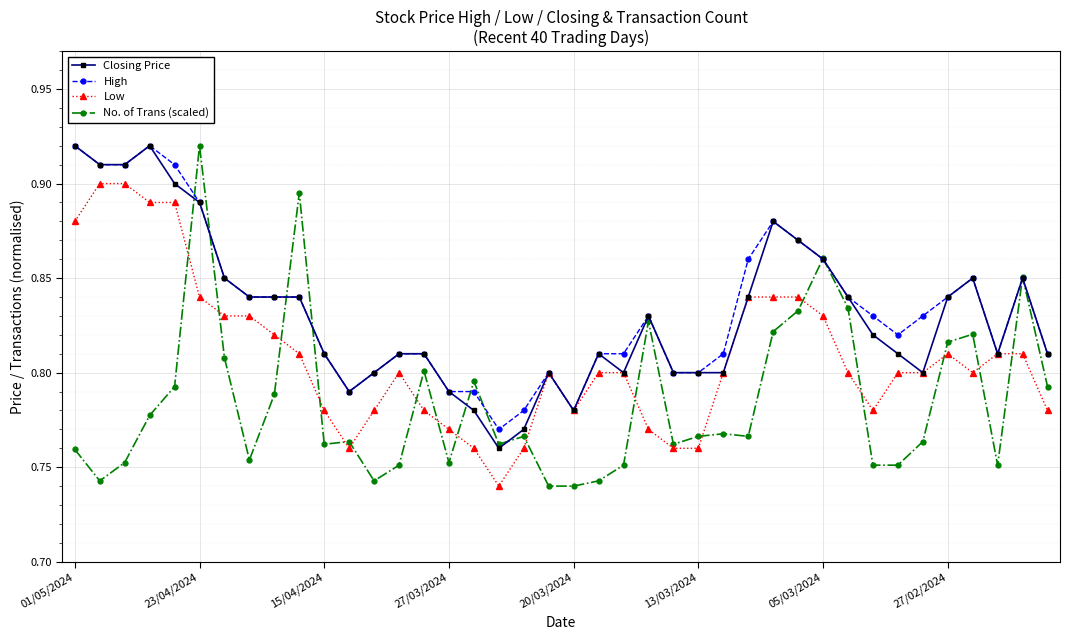

At how many categories does at least one series exceed 0?

40